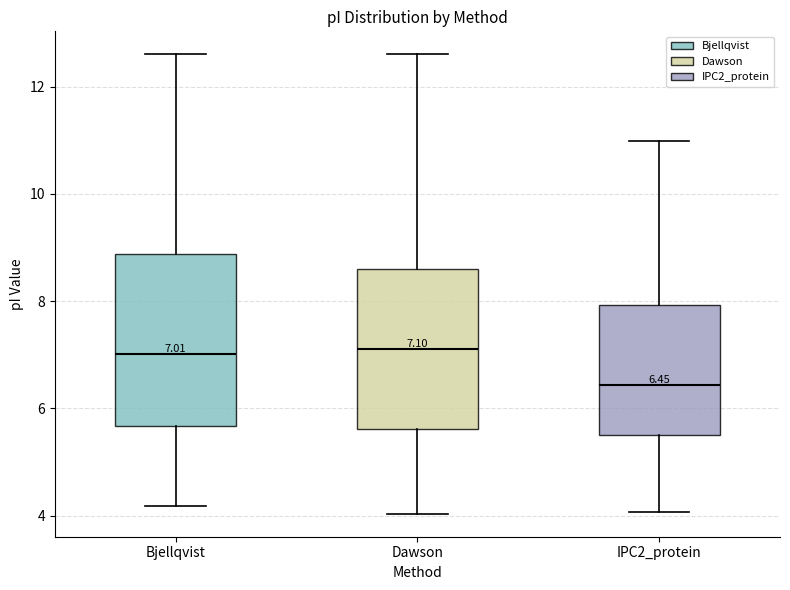

Which box is the tallest, from its lower edge to its upper edge?

Bjellqvist